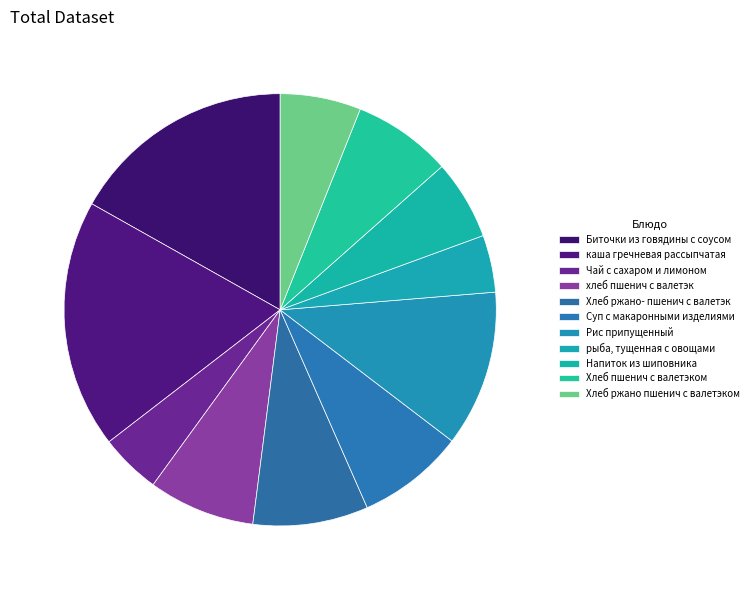

How many segments does this pie chart have?

11